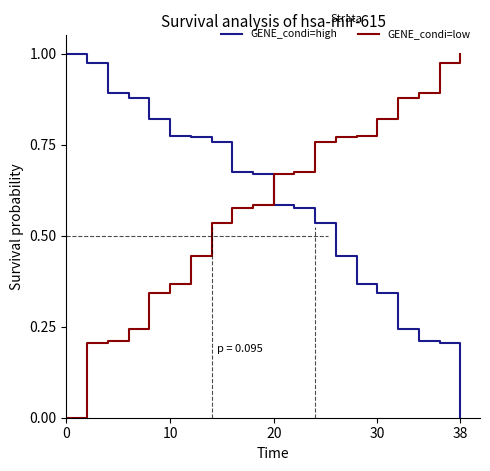

True or false: GENE_condi=low and GENE_condi=high cross at least once.

True